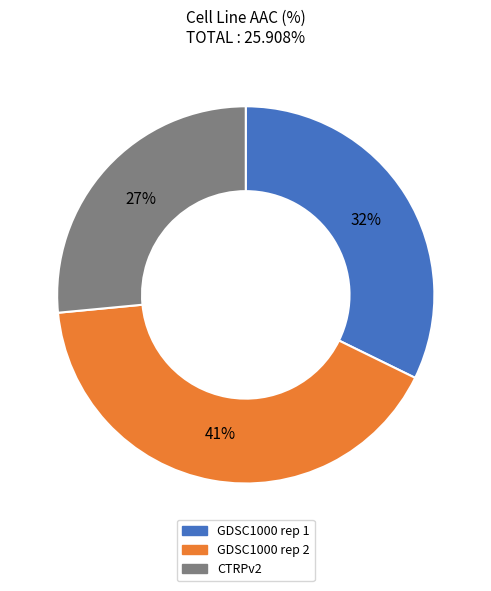

Do GDSC1000 rep 2 and CTRPv2 together represent more than half of the pie?

Yes